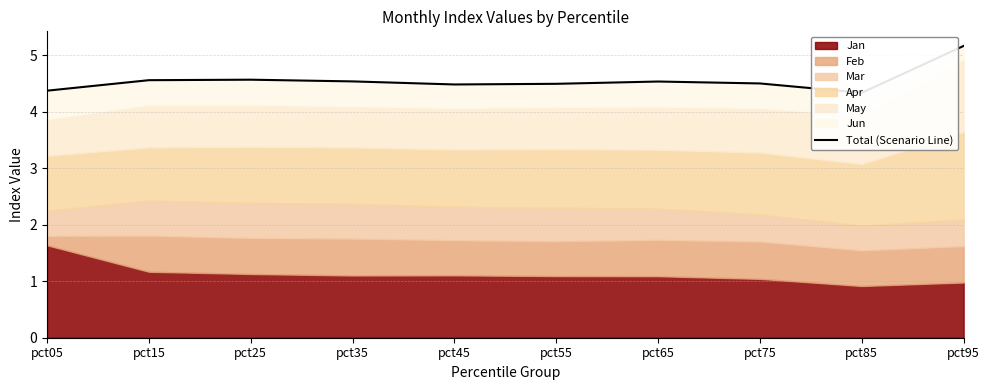

How many interior local peaks (higher than both neighbors) does the data have?

2